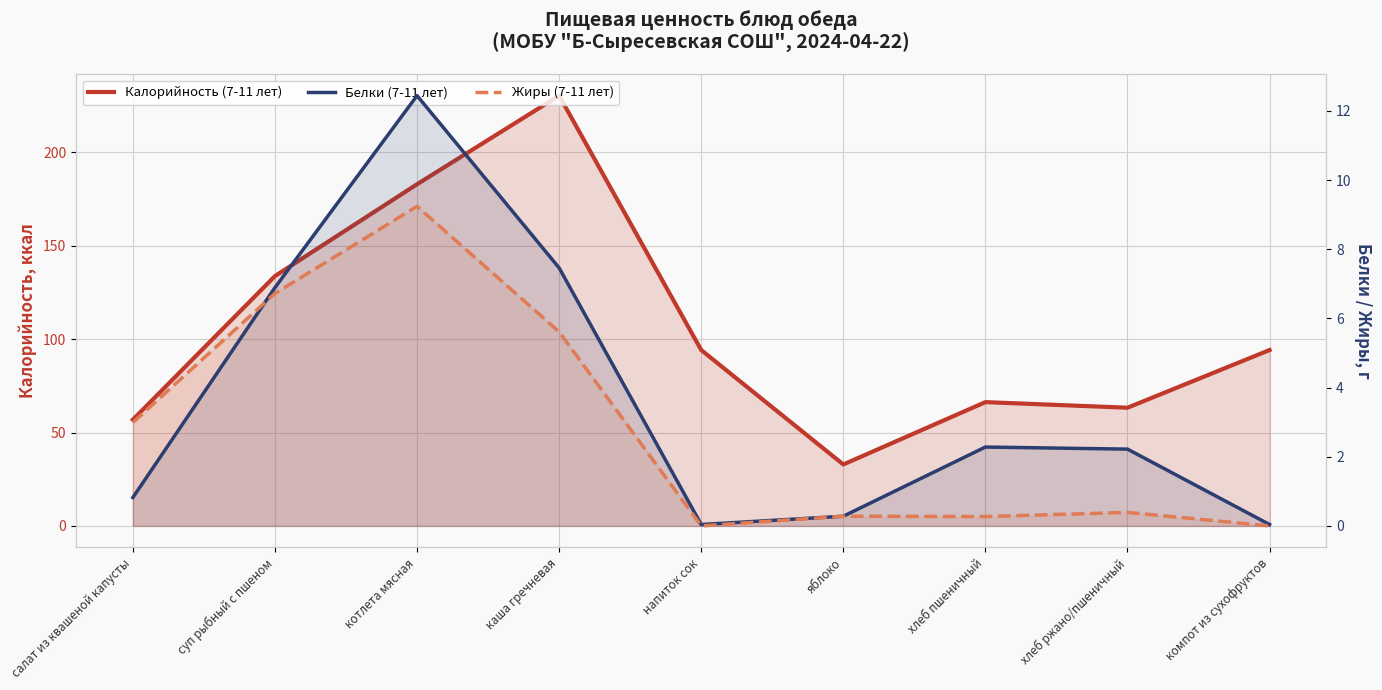

What are all the series names shown in the legend?

Калорийность (7-11 лет), Белки (7-11 лет), Жиры (7-11 лет)